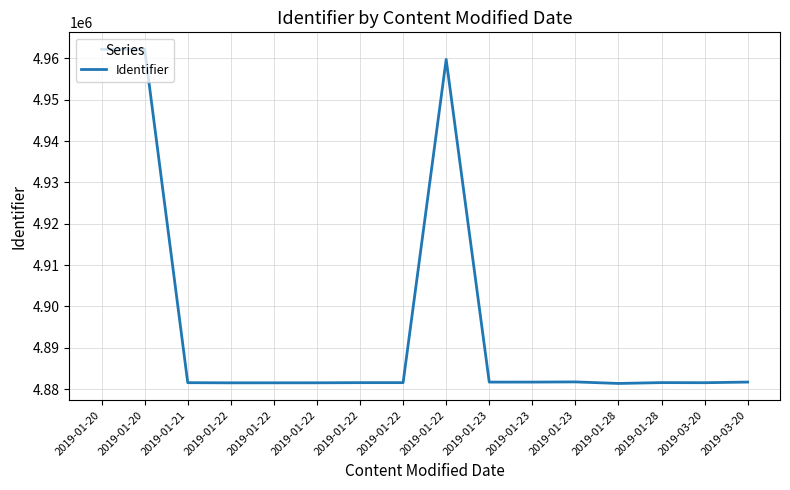

What is the change in value from 2019-01-20 to 2019-01-22?

-80731